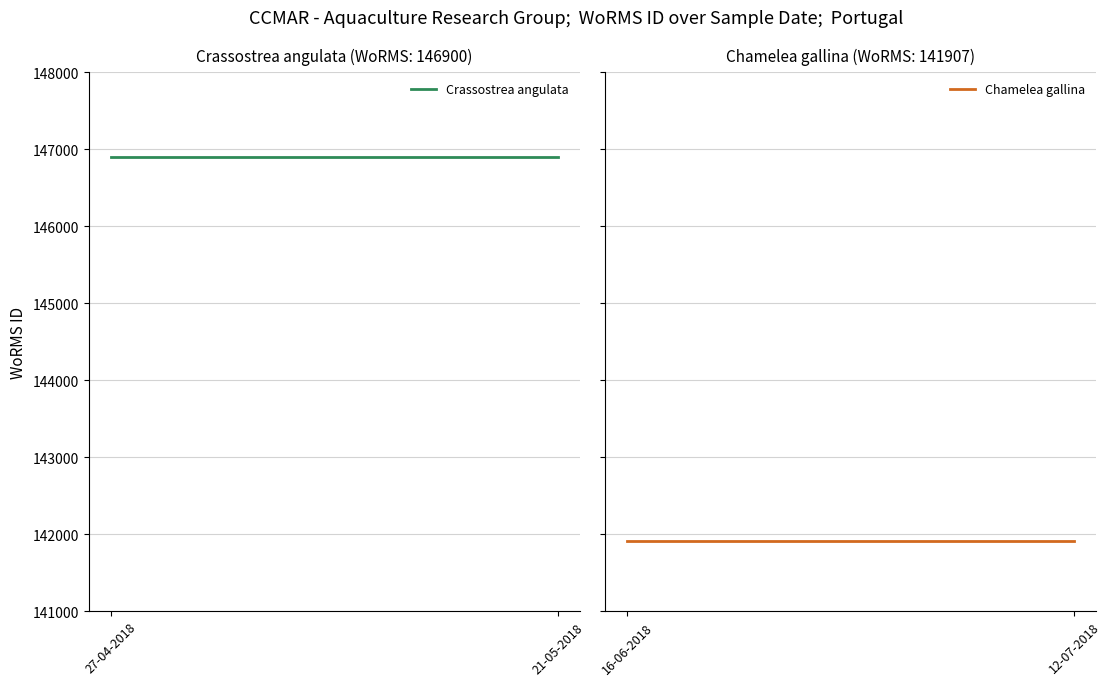

What are all the series names shown in the legend?

Crassostrea angulata, Chamelea gallina